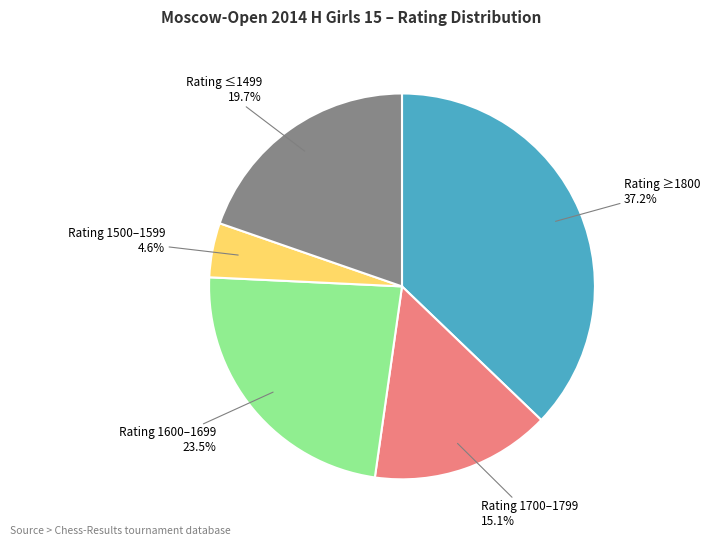

Is there a majority slice in this chart?

No